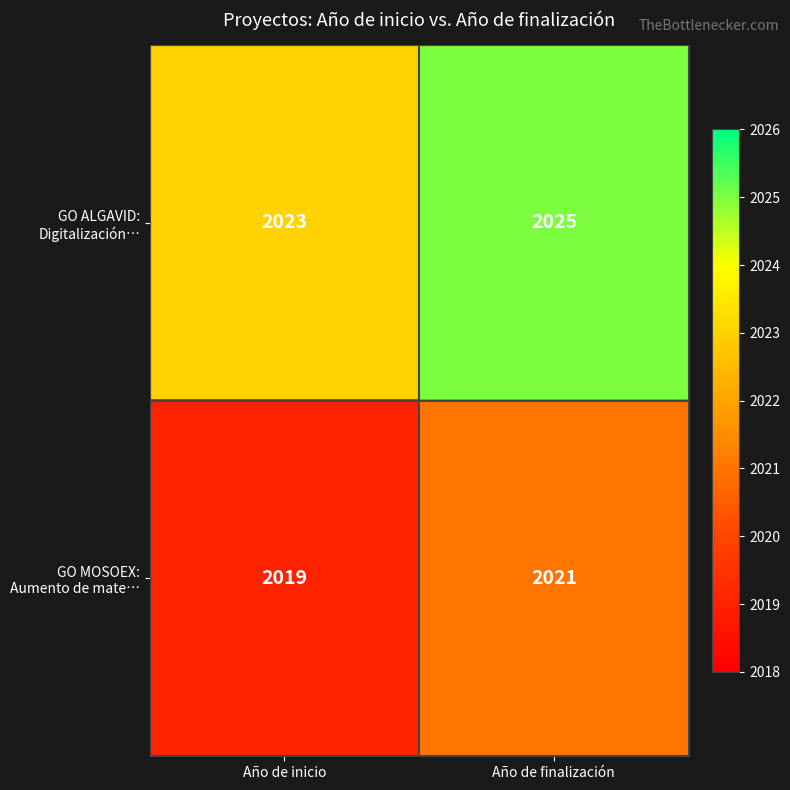

Which label corresponds to the largest value in the chart?

Año de finalización